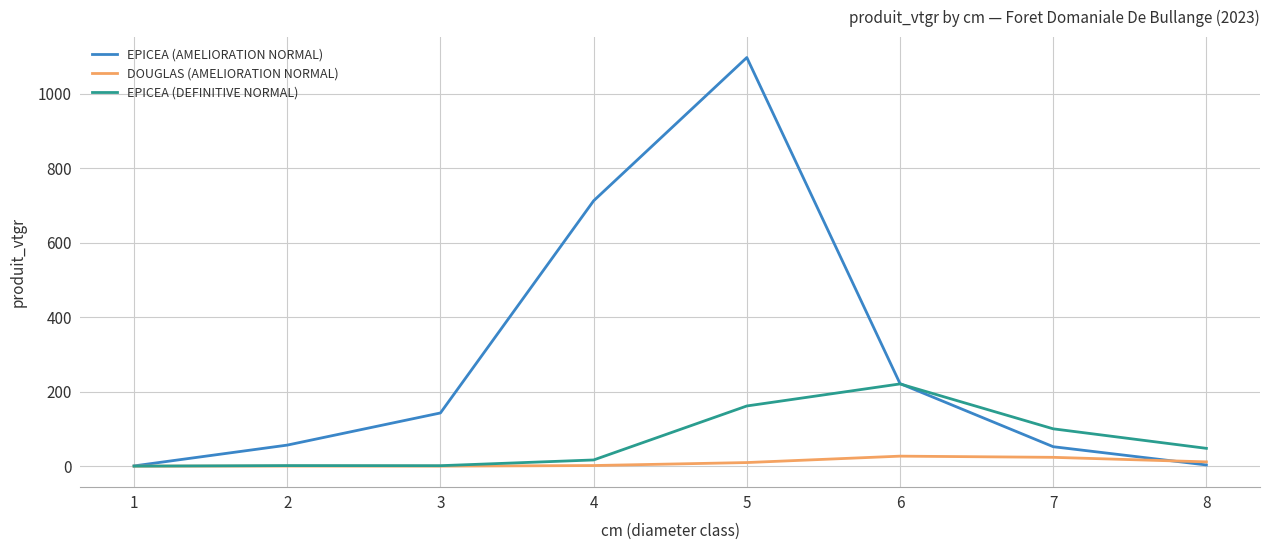

What is the highest value of the EPICEA (AMELIORATION NORMAL) series?

1097.8